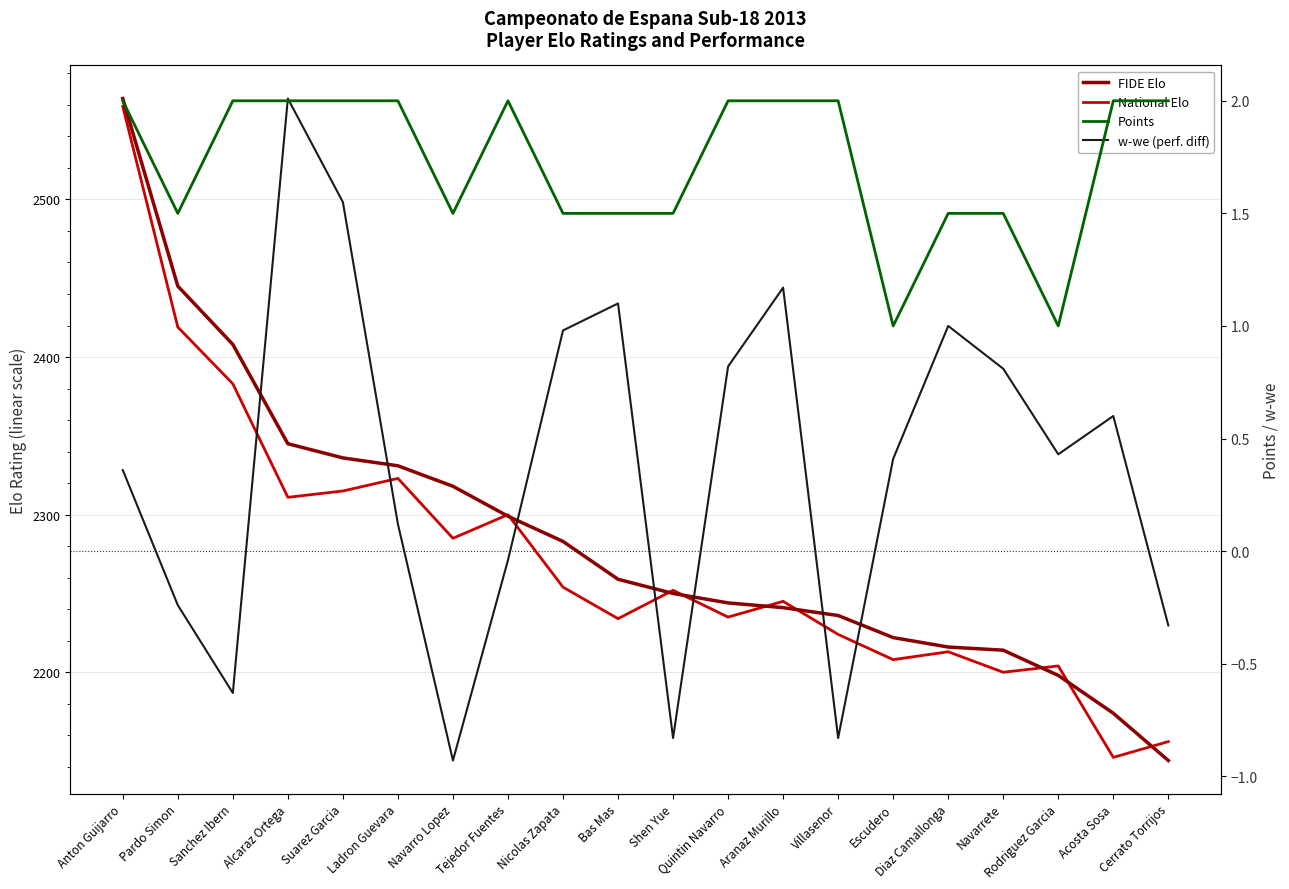

Reading right to left, list all the values displayed in this chart.

FIDE Elo: Cerrato Torrijos=2144.0	Acosta Sosa=2174.0	Rodriguez Garcia=2198.0	Navarrete=2214.0	Diaz Camallonga=2216.0	Escudero=2222.0	Villasenor=2236.0	Aranaz Murillo=2241.0	Quintin Navarro=2244.0	Shen Yue=2250.0	Bas Mas=2259.0	Nicolas Zapata=2283.0	Tejedor Fuentes=2299.0	Navarro Lopez=2318.0	Ladron Guevara=2331.0	Suarez Garcia=2336.0	Alcaraz Ortega=2345.0	Sanchez Ibern=2408.0	Pardo Simon=2445.0	Anton Guijarro=2564.0
National Elo: Cerrato Torrijos=2156.0	Acosta Sosa=2146.0	Rodriguez Garcia=2204.0	Navarrete=2200.0	Diaz Camallonga=2213.0	Escudero=2208.0	Villasenor=2224.0	Aranaz Murillo=2245.0	Quintin Navarro=2235.0	Shen Yue=2252.0	Bas Mas=2234.0	Nicolas Zapata=2254.0	Tejedor Fuentes=2300.0	Navarro Lopez=2285.0	Ladron Guevara=2323.0	Suarez Garcia=2315.0	Alcaraz Ortega=2311.0	Sanchez Ibern=2383.0	Pardo Simon=2419.0	Anton Guijarro=2559.0
Points: Cerrato Torrijos=2.0	Acosta Sosa=2.0	Rodriguez Garcia=1.0	Navarrete=1.5	Diaz Camallonga=1.5	Escudero=1.0	Villasenor=2.0	Aranaz Murillo=2.0	Quintin Navarro=2.0	Shen Yue=1.5	Bas Mas=1.5	Nicolas Zapata=1.5	Tejedor Fuentes=2.0	Navarro Lopez=1.5	Ladron Guevara=2.0	Suarez Garcia=2.0	Alcaraz Ortega=2.0	Sanchez Ibern=2.0	Pardo Simon=1.5	Anton Guijarro=2.0
w-we (perf. diff): Cerrato Torrijos=-0.3	Acosta Sosa=0.6	Rodriguez Garcia=0.4	Navarrete=0.8	Diaz Camallonga=1.0	Escudero=0.4	Villasenor=-0.8	Aranaz Murillo=1.2	Quintin Navarro=0.8	Shen Yue=-0.8	Bas Mas=1.1	Nicolas Zapata=1.0	Tejedor Fuentes=-0.0	Navarro Lopez=-0.9	Ladron Guevara=0.1	Suarez Garcia=1.6	Alcaraz Ortega=2.0	Sanchez Ibern=-0.6	Pardo Simon=-0.2	Anton Guijarro=0.4